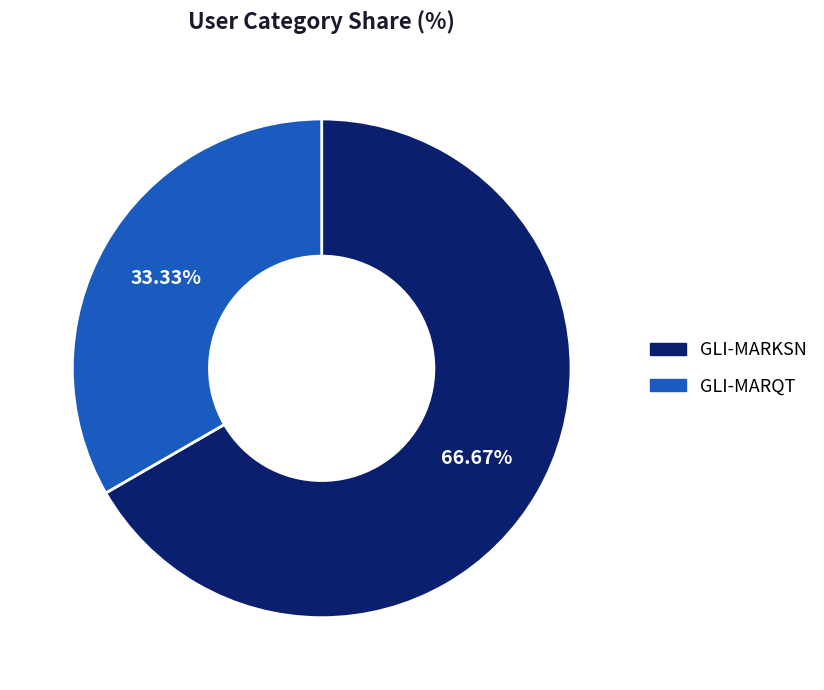

To the nearest percent, what percentage of the pie is GLI-MARKSN?

67%